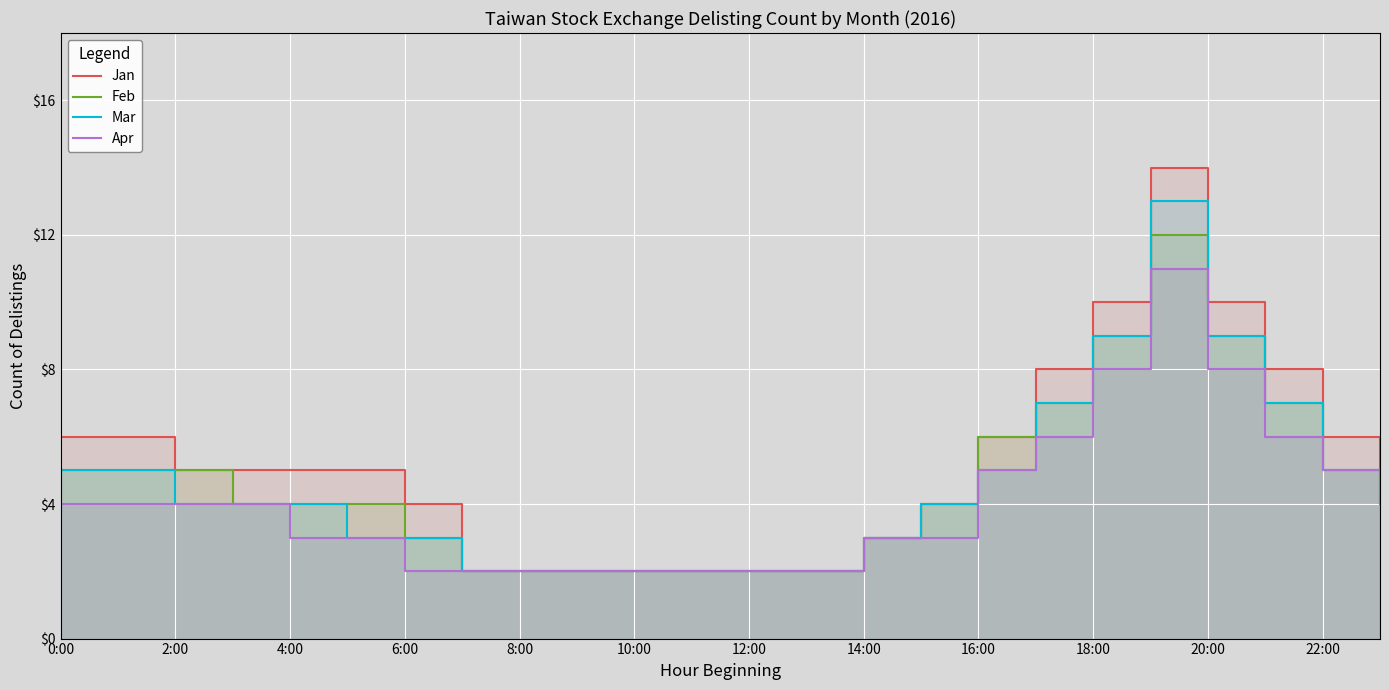

What are all the series names shown in the legend?

Jan, Feb, Mar, Apr